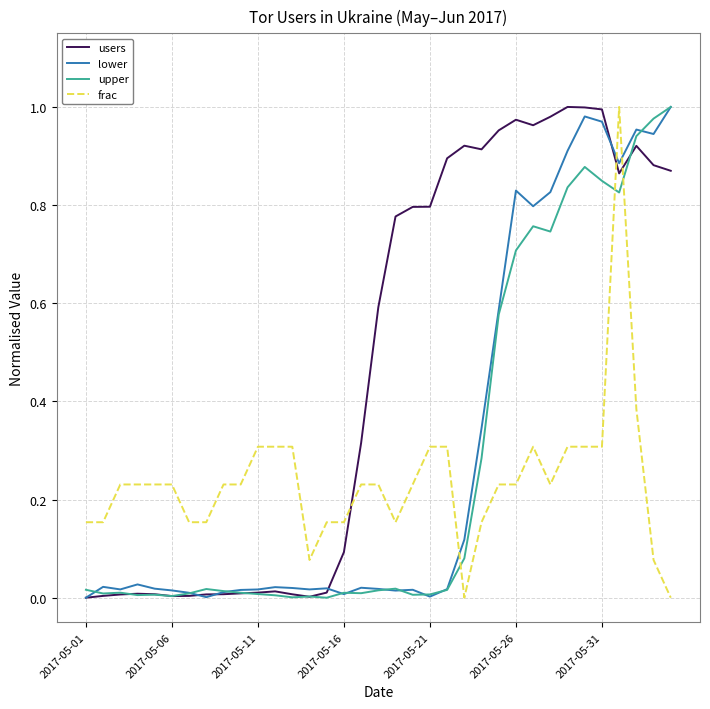

True or false: frac and lower cross at least once.

True